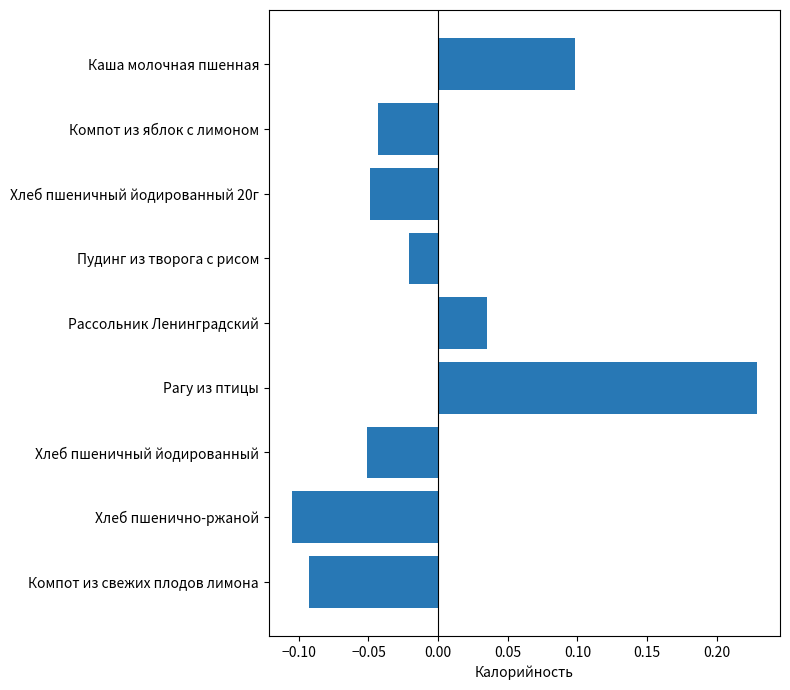

How many bars are there in total?

9